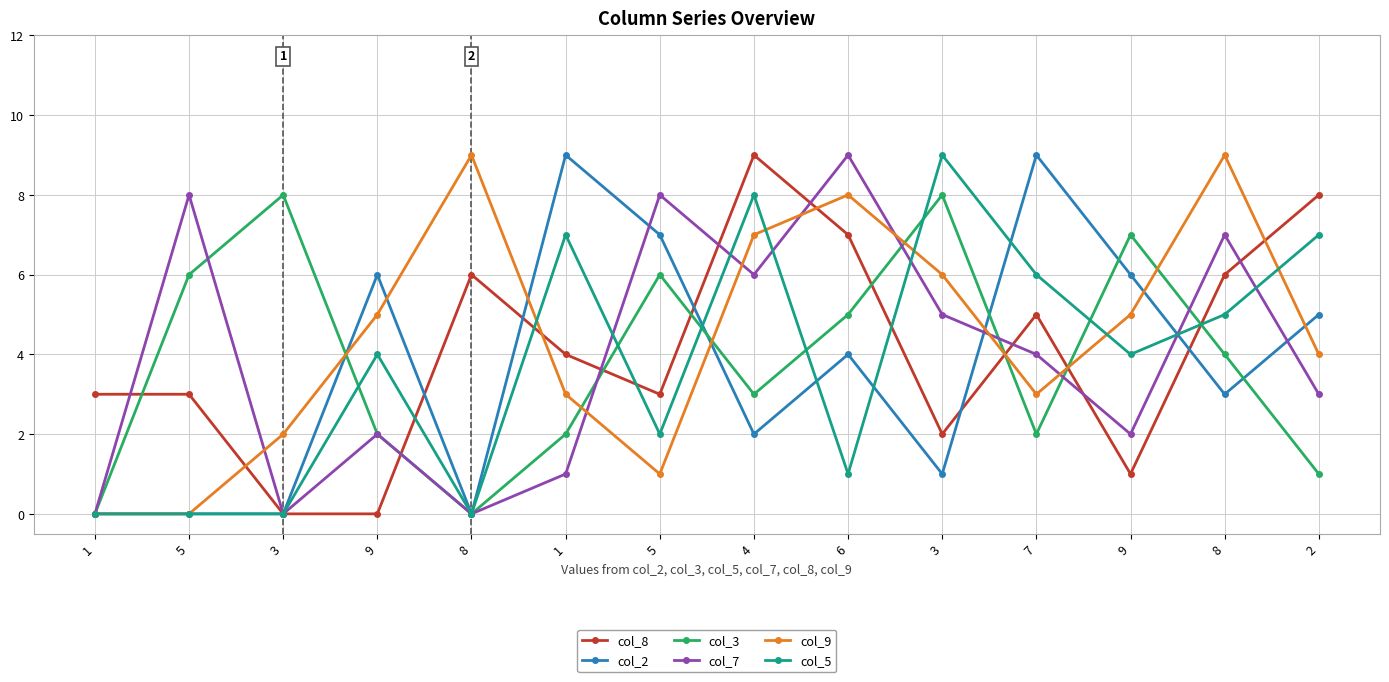

Does the chart have visible grid lines?

Yes